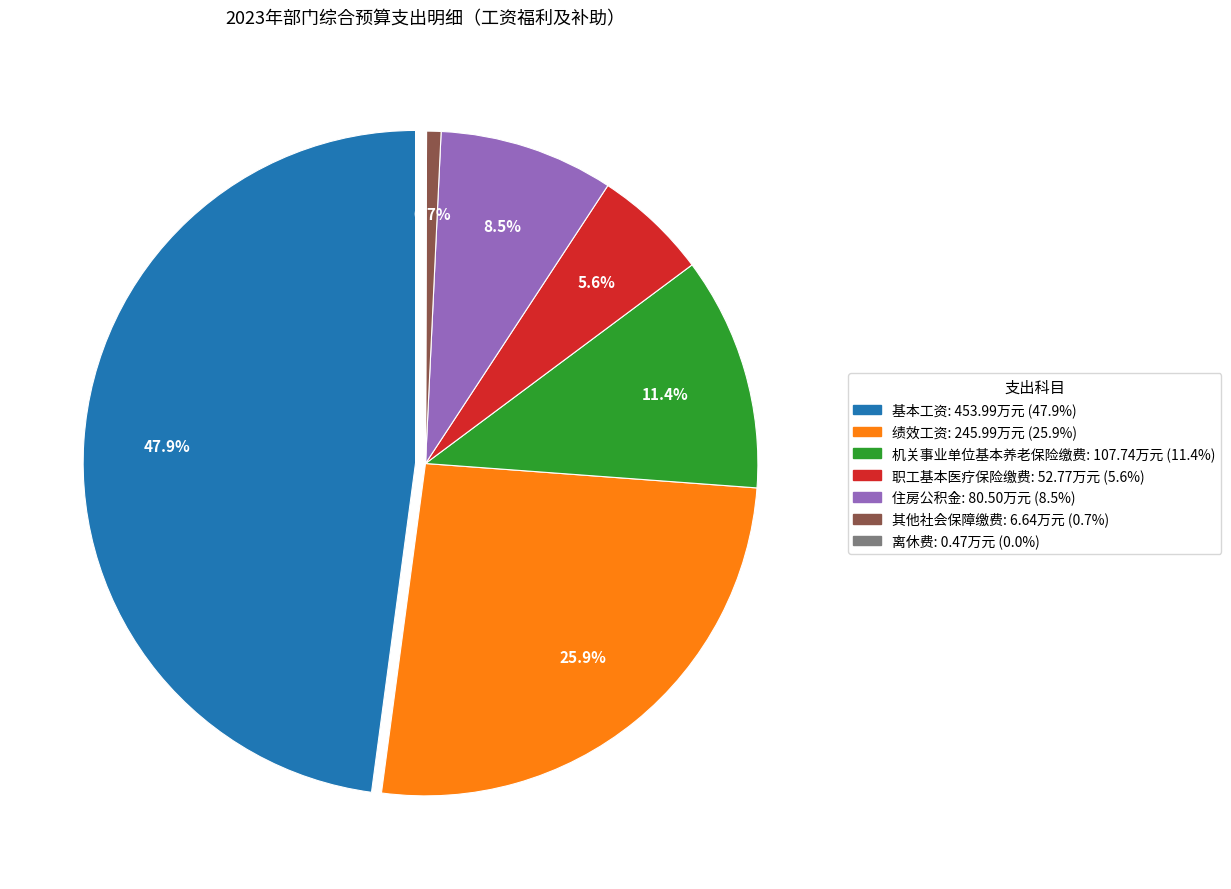

What is the largest slice in the pie chart?

基本工资